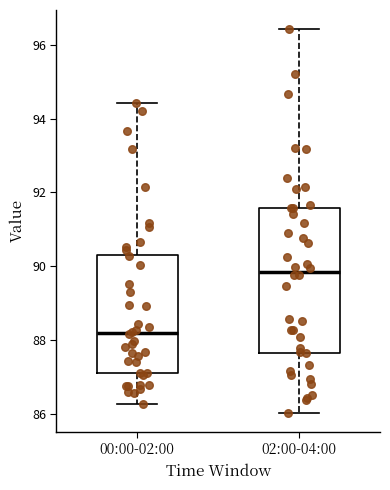

Reading left to right, transcribe this box plot: for each box, give where its median line is, the range the box spans, and where its two whiskers end, as read against the y-axis. The values are not printed on the chart, so give them approximately, as read against the axis.

00:00-02:00: median 88.2, box 87.0 to 90.4, whiskers 86.2 to 94.4
02:00-04:00: median 89.8, box 87.6 to 91.6, whiskers 86.0 to 96.4